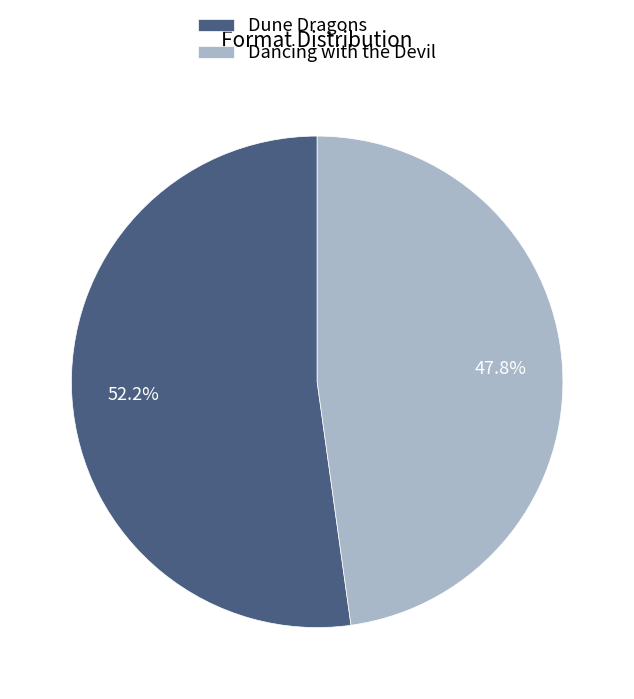

Which category has the smallest portion of the pie?

Dancing with the Devil